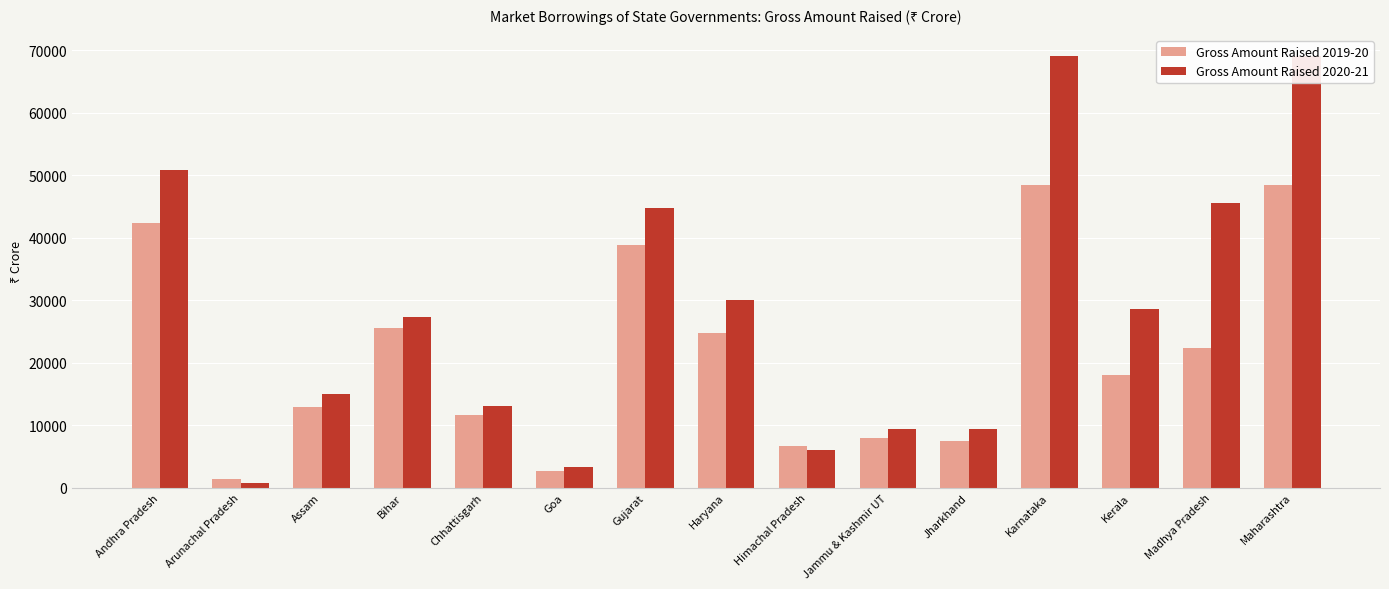

Is it true that Gross Amount Raised 2019-20 equals 37434 at Madhya Pradesh?

False